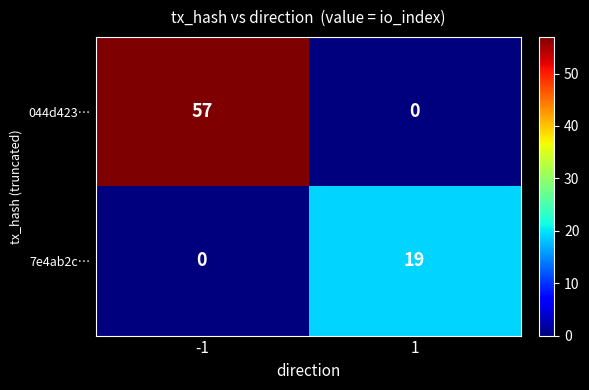

What is the maximum value shown in the chart?

57